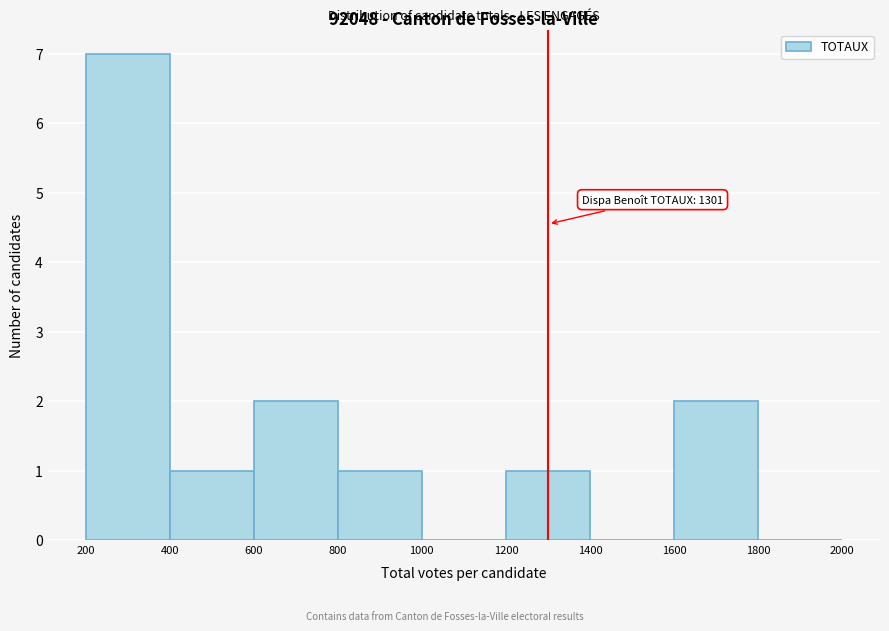

Over which range of the x-axis is the bar tallest?

200 to 400